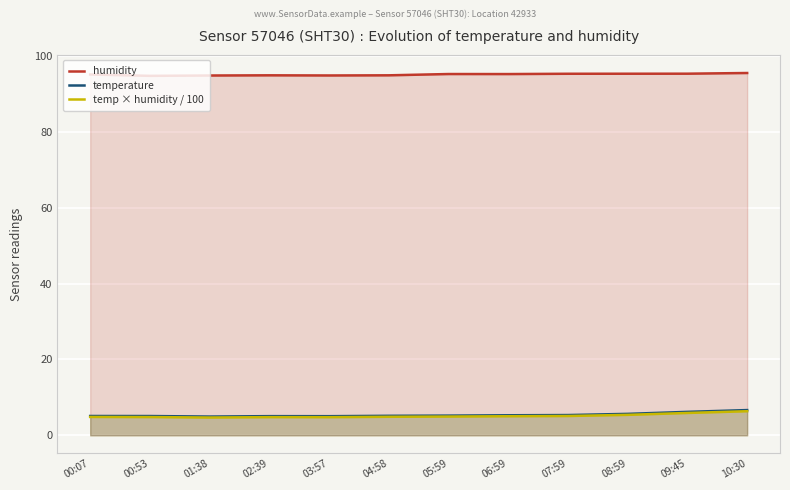

Read the temperature value at 03:57.

5.0